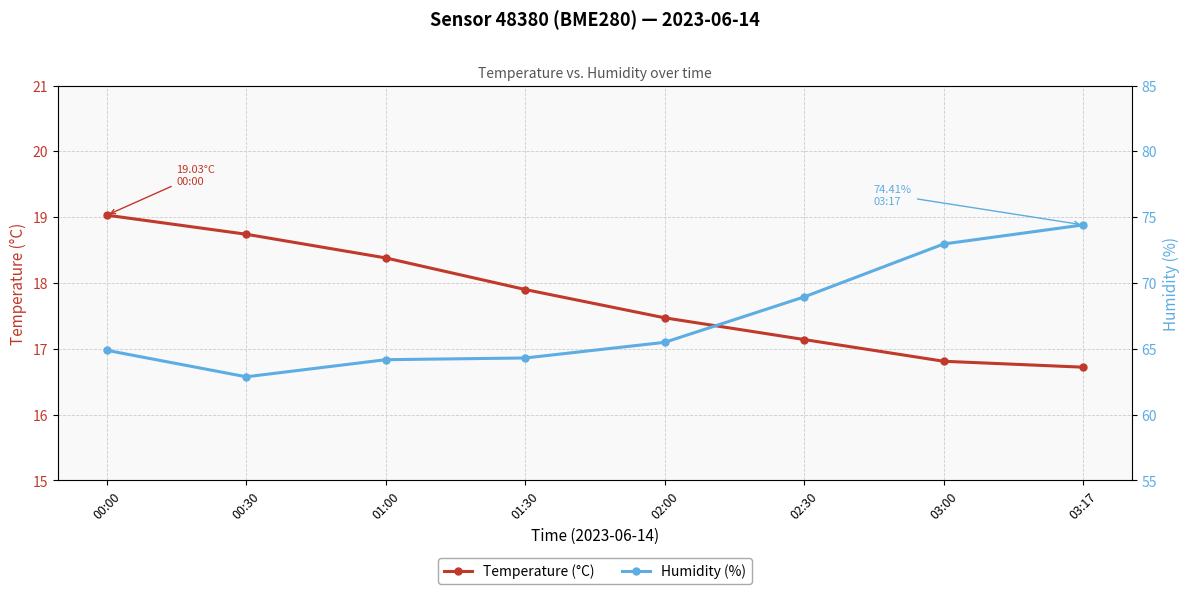

Reading left to right, what are all the values shown in this chart?

Temperature (°C): 19.0	18.7	18.4	17.9	17.5	17.1	16.8	16.7
Humidity (%): 64.9	62.9	64.2	64.3	65.5	68.9	73.0	74.4